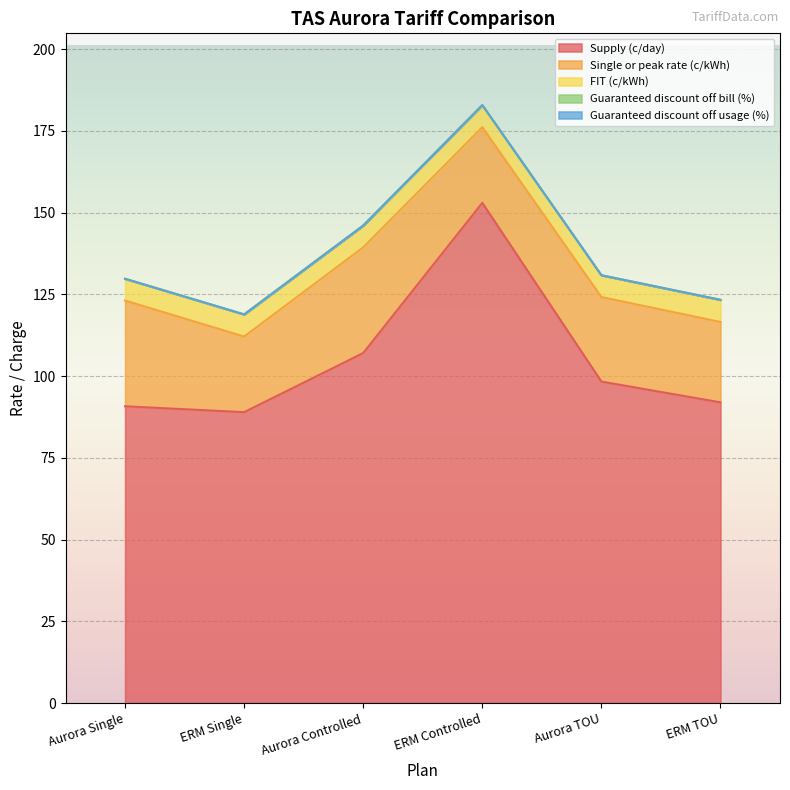

Where does the Single or peak rate (c/kWh) series first go above 25?

Aurora Single